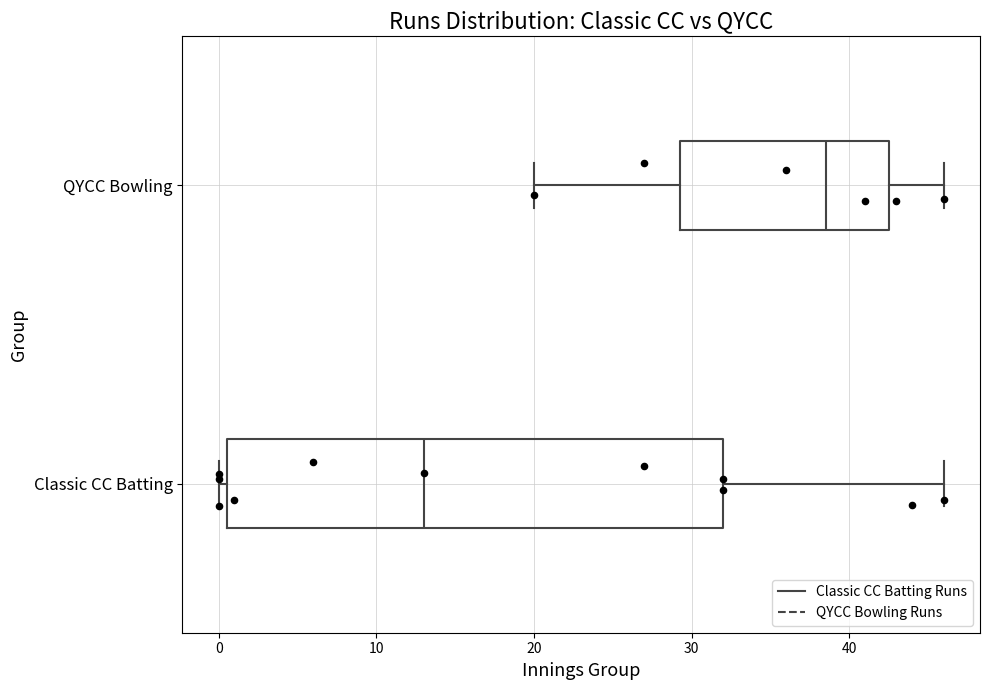

Reading bottom to top, read every box against the x-axis: the position of its median line, the range the box covers, and the ends of its whiskers. The values are not printed on the chart, so give them approximately, as read against the axis.

Classic CC Batting: median 13, box 1 to 32, whiskers 0 to 46
QYCC Bowling: median 39, box 29 to 43, whiskers 20 to 46